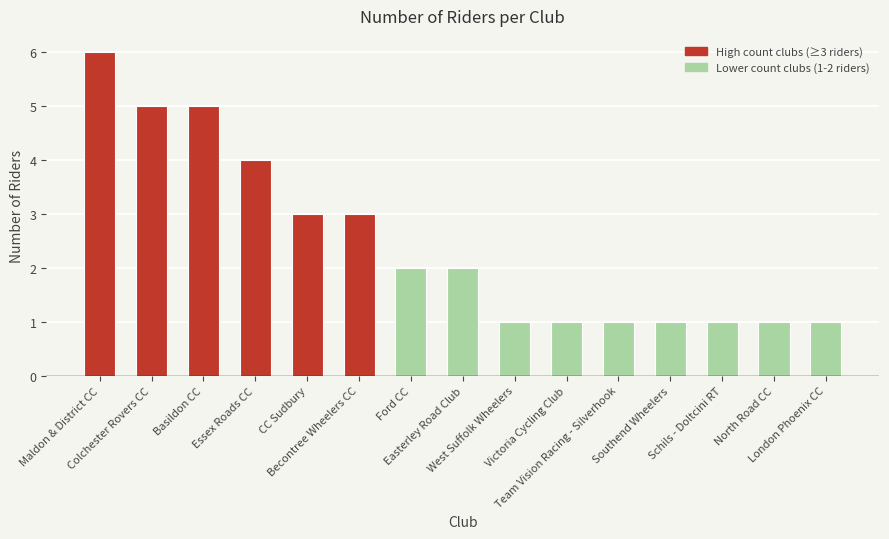

What is the greatest value displayed?

6